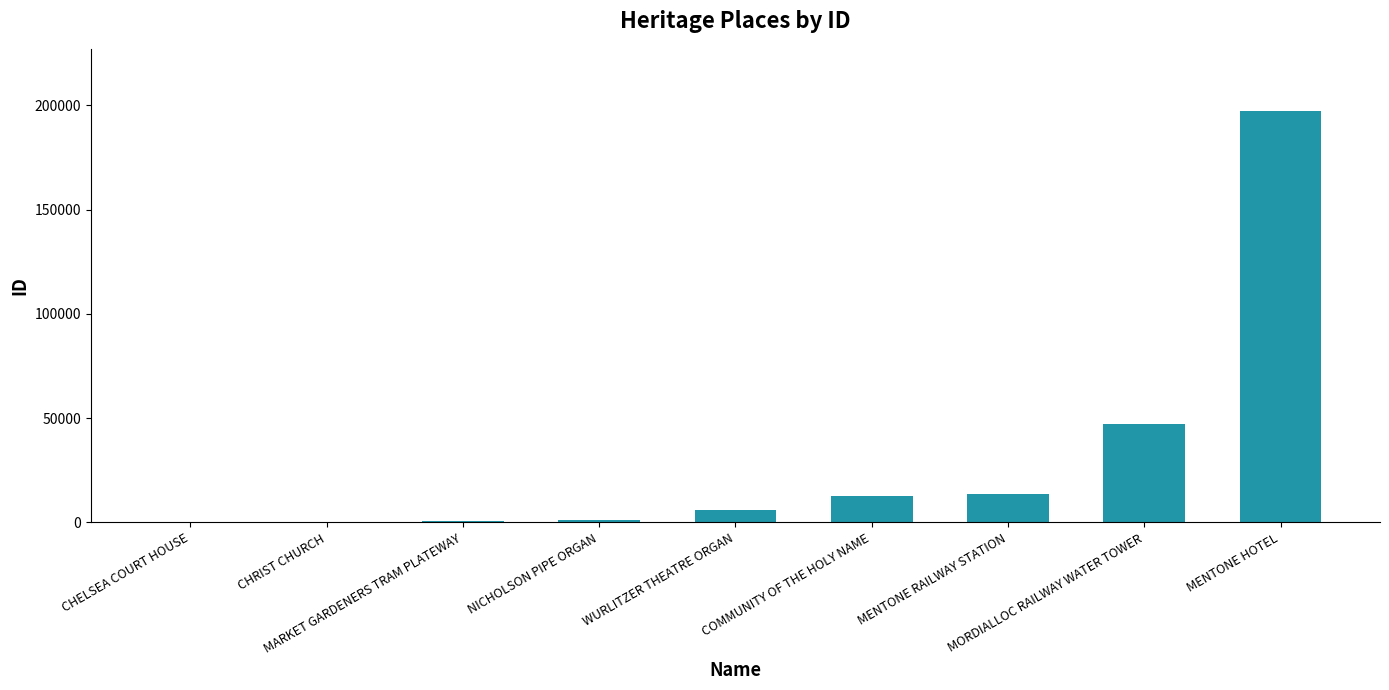

What is the greatest value displayed?

197429